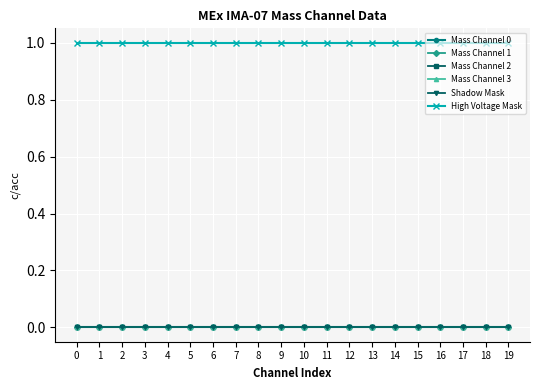

True or false: Mass Channel 0 and High Voltage Mask cross at least once.

False